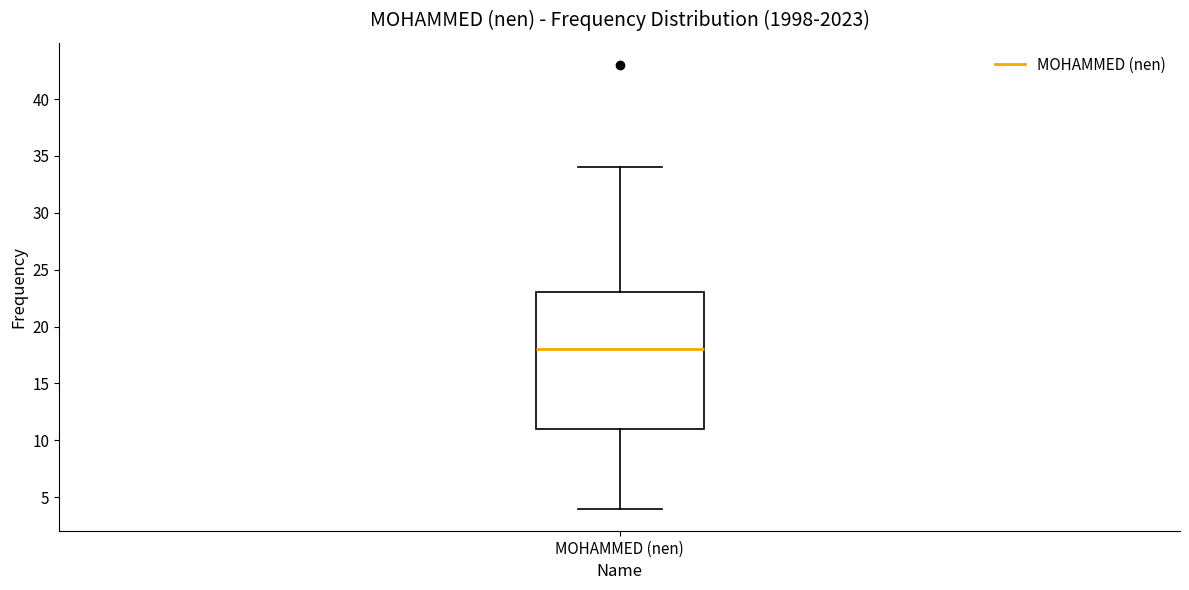

Transcribe this box plot: give where the median line is, the range the box spans, and where the two whiskers end, as read against the y-axis. The values are not printed on the chart, so give them approximately, as read against the axis.

median 18, box 11 to 23, whiskers 4 to 34